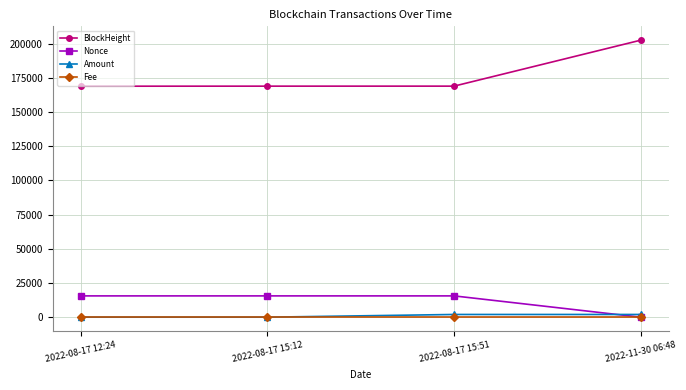

At how many categories does at least one series exceed 166675?

4